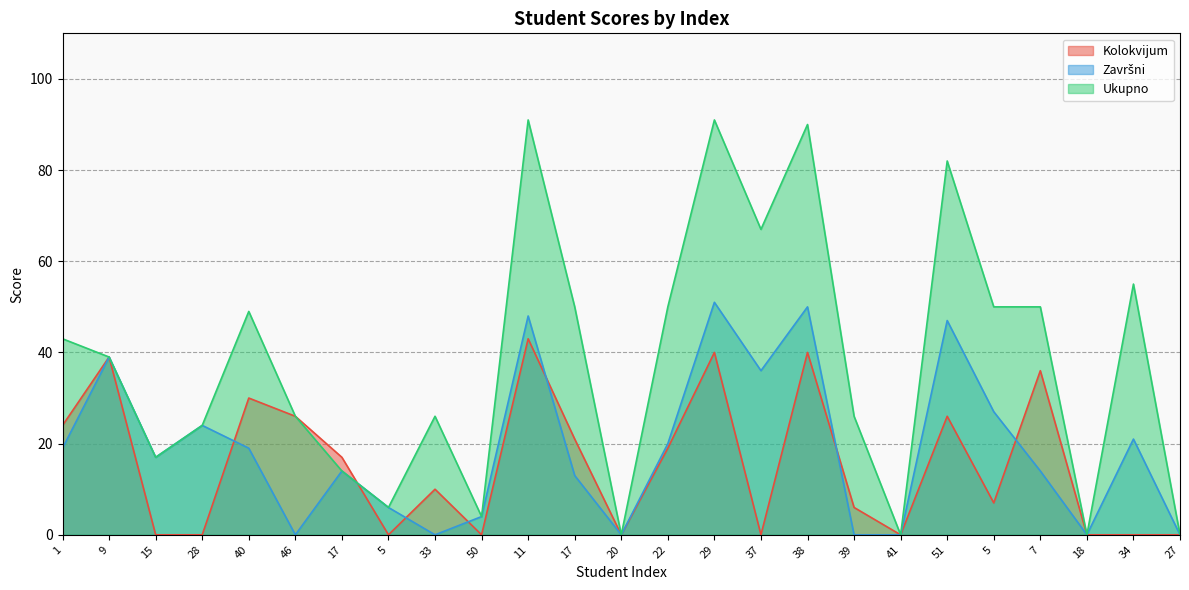

How many lines are shown in the chart?

3